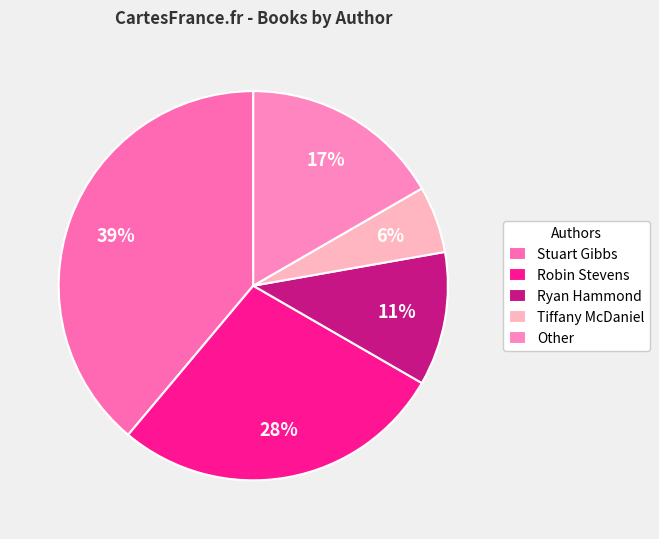

How many segments does this pie chart have?

5